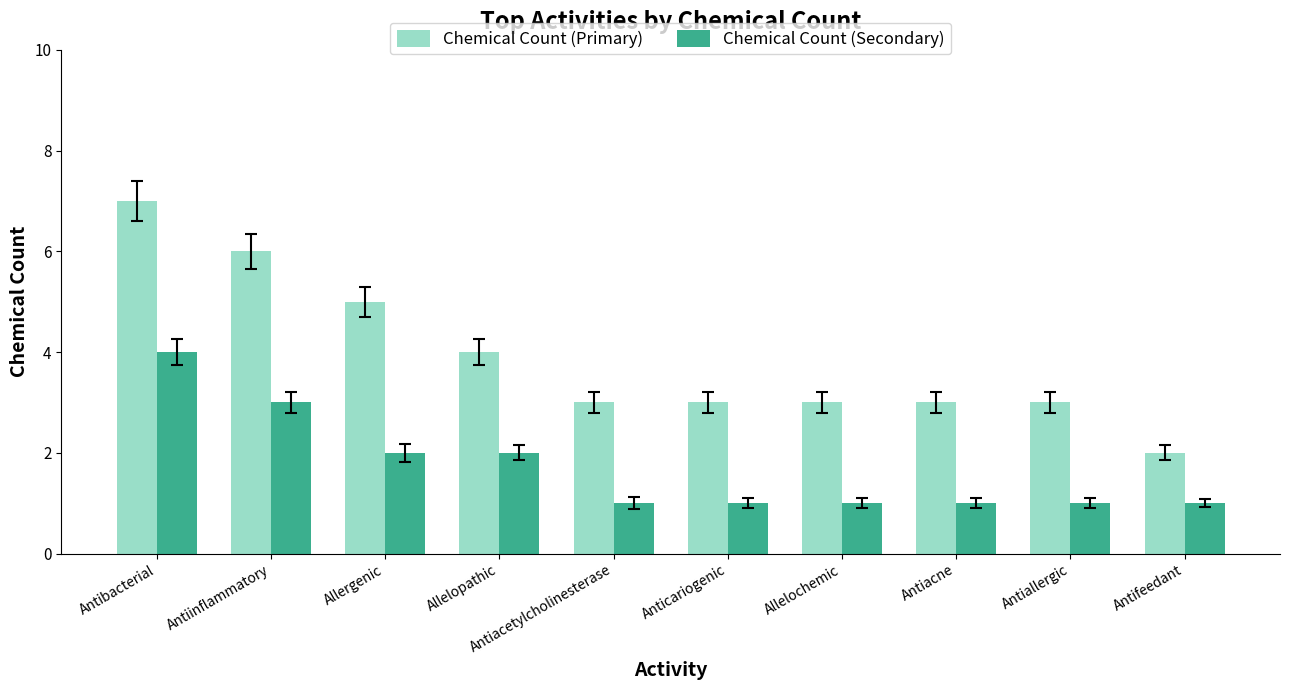

How many distinct data groups are displayed?

2